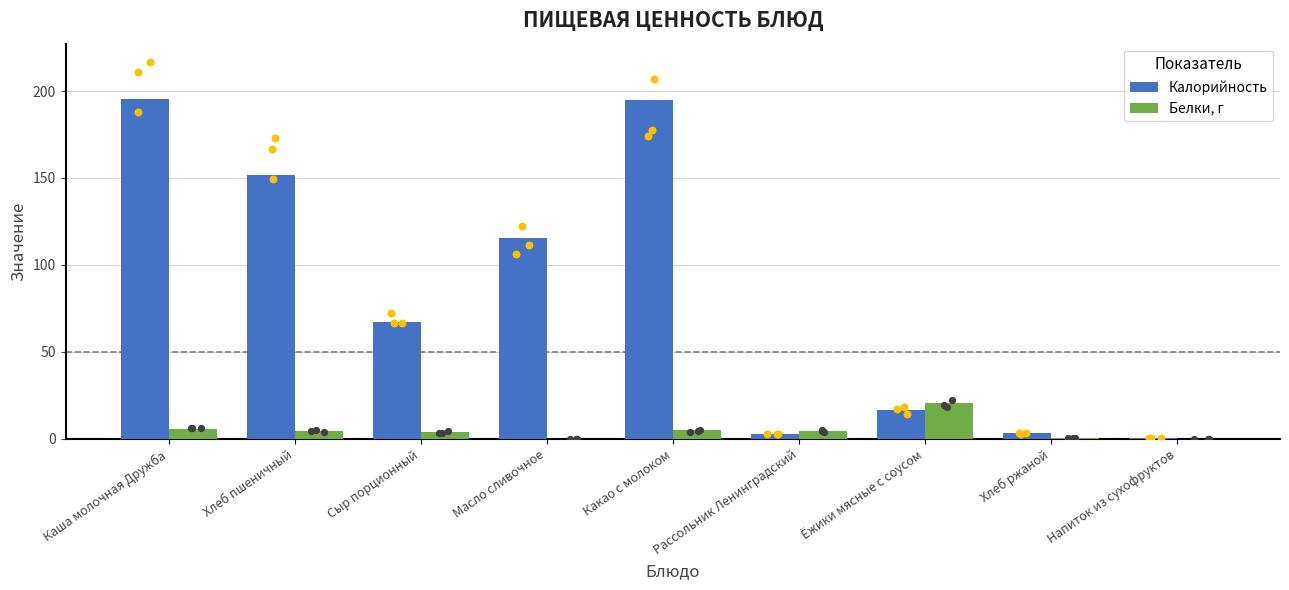

Is the value of Белки, г at Каша молочная Дружба greater than the value of Калорийность at Масло сливочное?

No